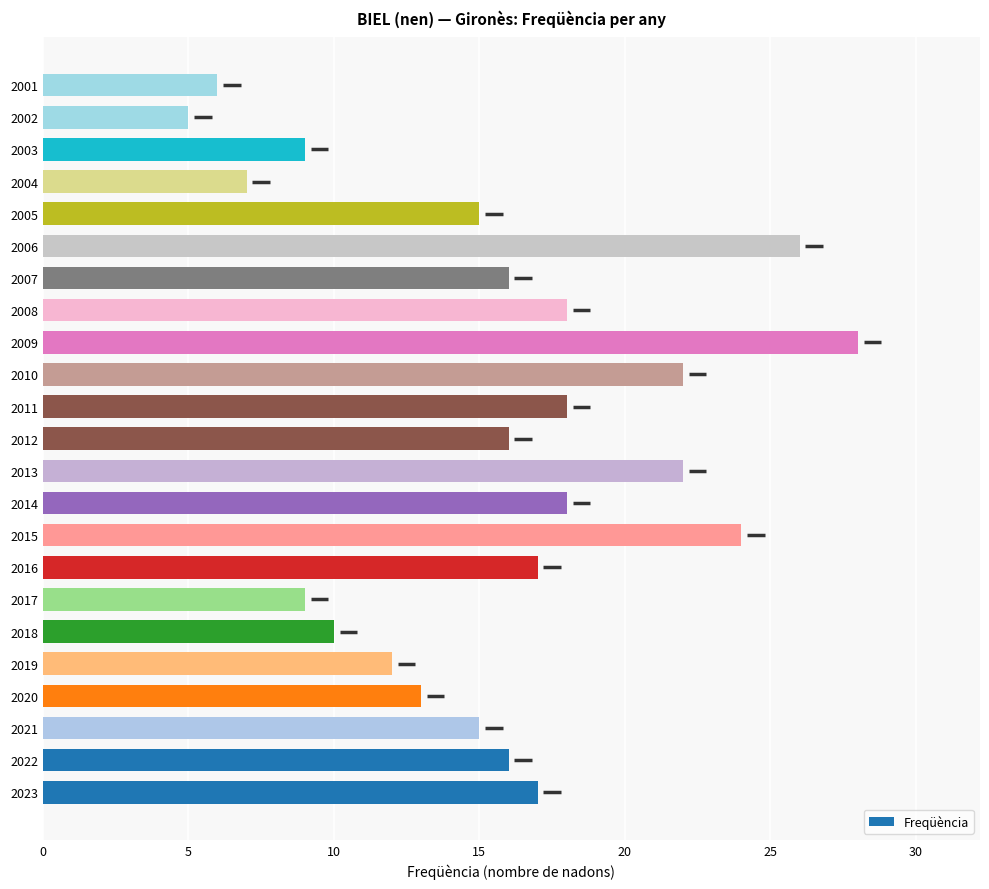

What is the sum of all values?

359